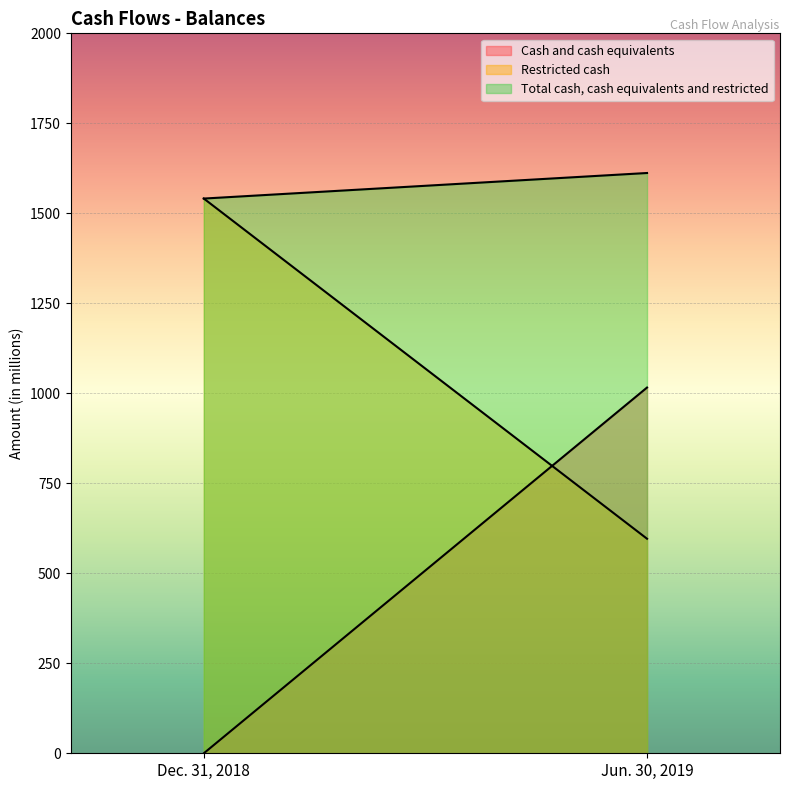

Rank the series by their maximum value, from highest to lowest.

Total cash, cash equivalents and restricted, Restricted cash, Cash and cash equivalents